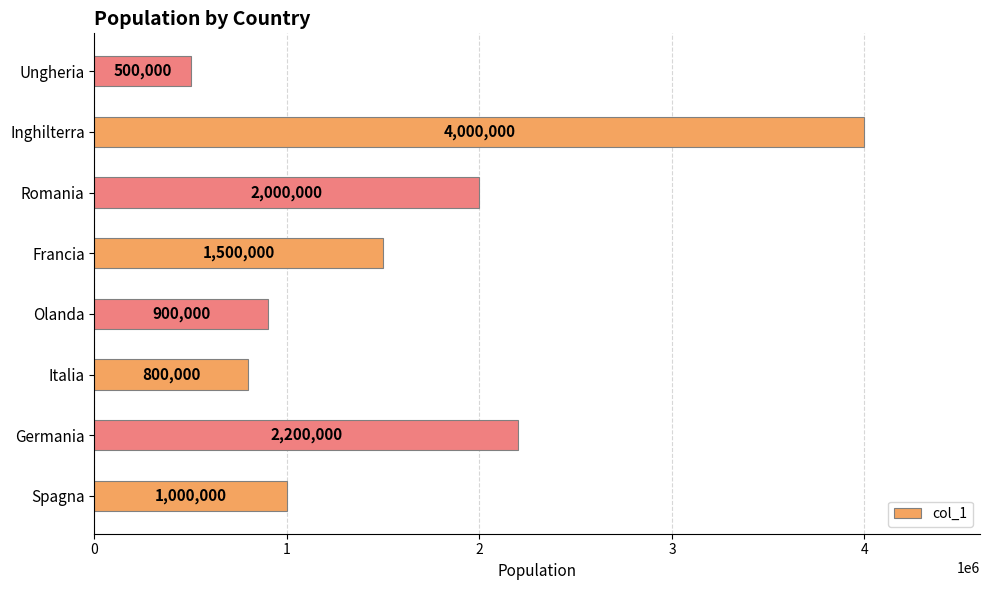

Reading bottom to top, what are all the values shown in this chart?

1000000	2200000	800000	900000	1500000	2000000	4000000	500000